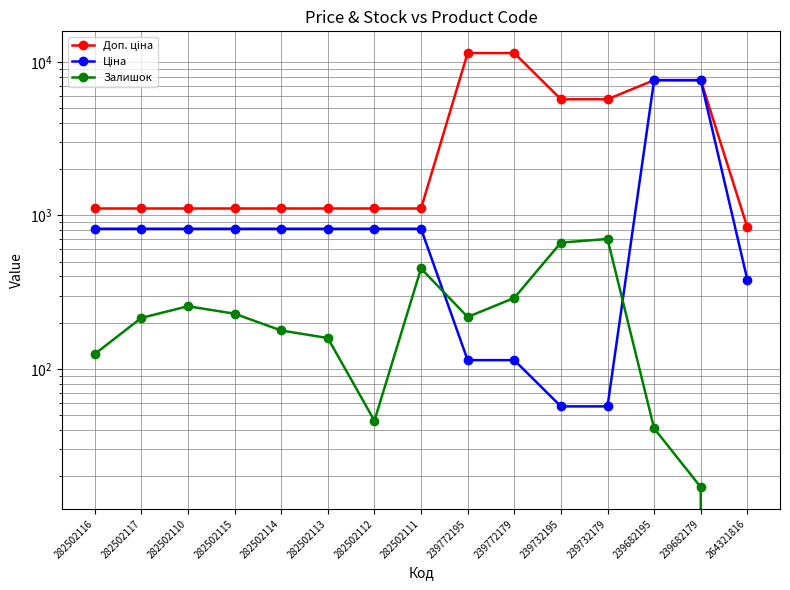

Rank the series by their average value, from highest to lowest.

Доп. ціна, Ціна, Залишок